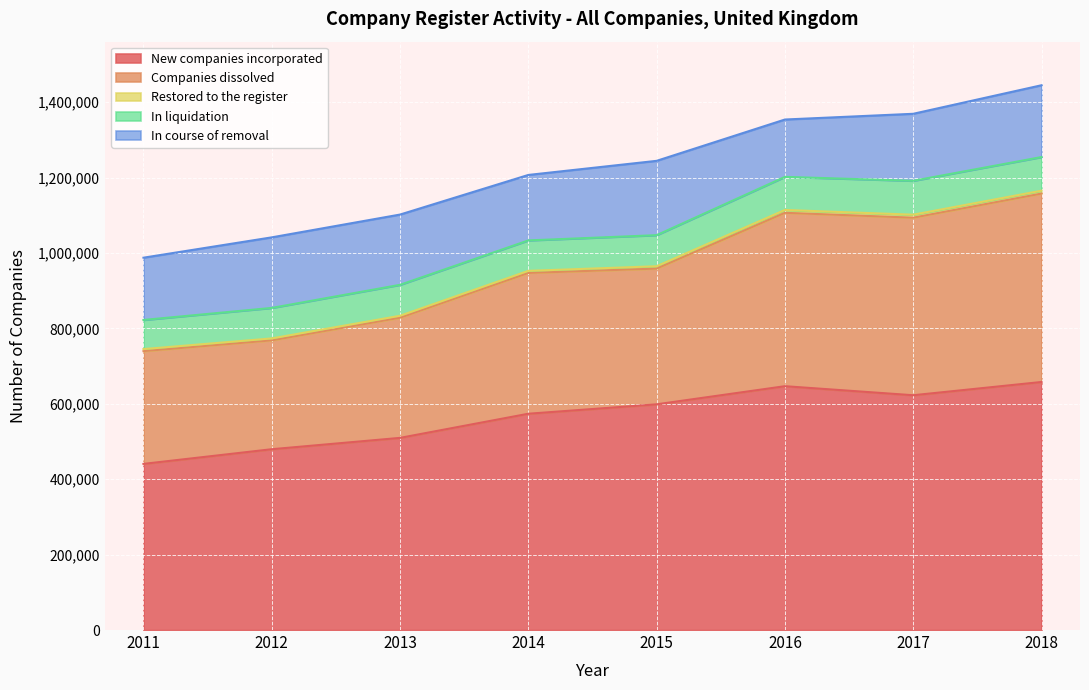

List the labels in order of Companies dissolved value, smallest first.

2012, 2011, 2013, 2015, 2014, 2016, 2017, 2018